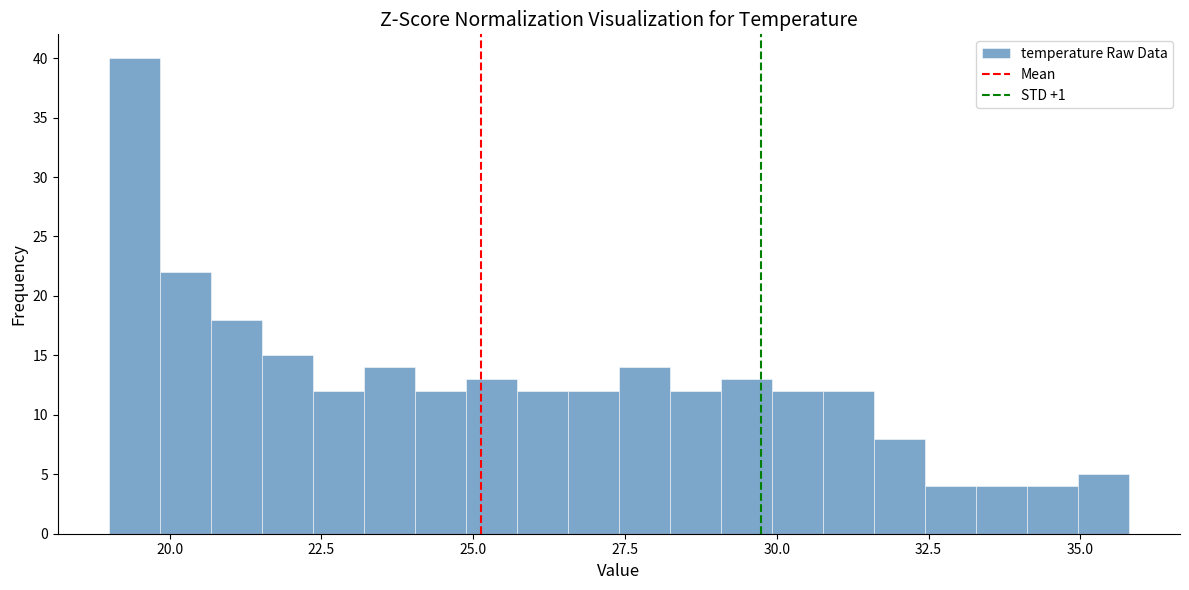

Around what value on the x-axis is the tallest bar? Give the approximate position of its centre, as read against the axis.

19.5